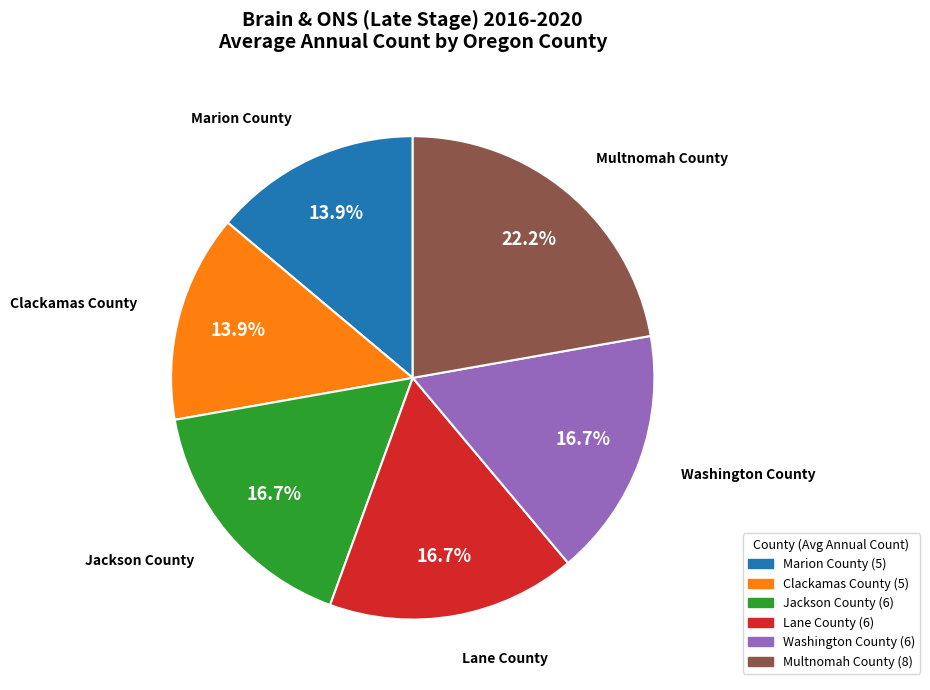

To the nearest percent, what is the average slice percentage?

17%